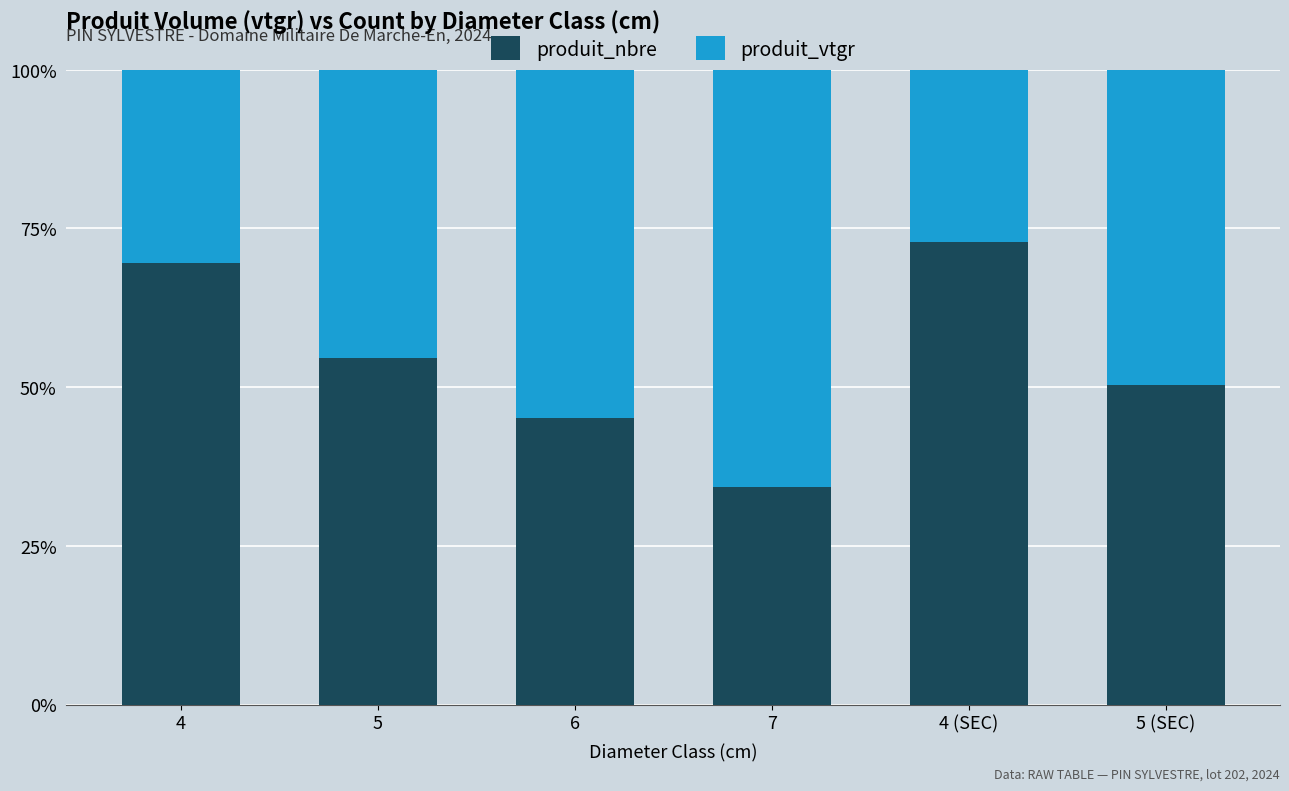

True or false: produit_nbre has a value of 72.8 at 4 (SEC).

True